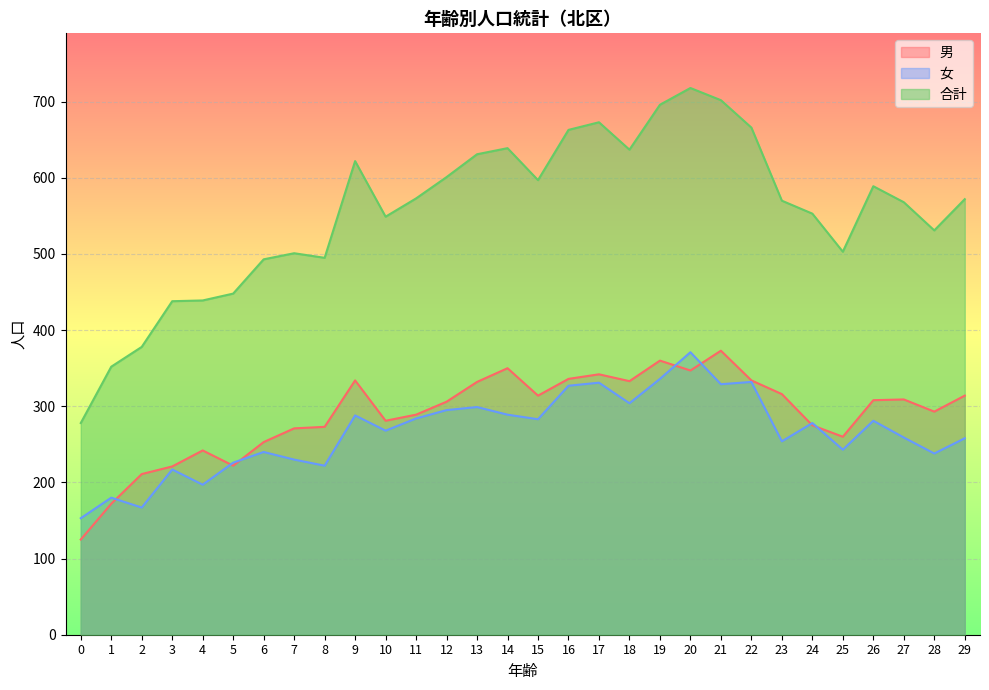

Which has a higher value, 14 or 23?

14